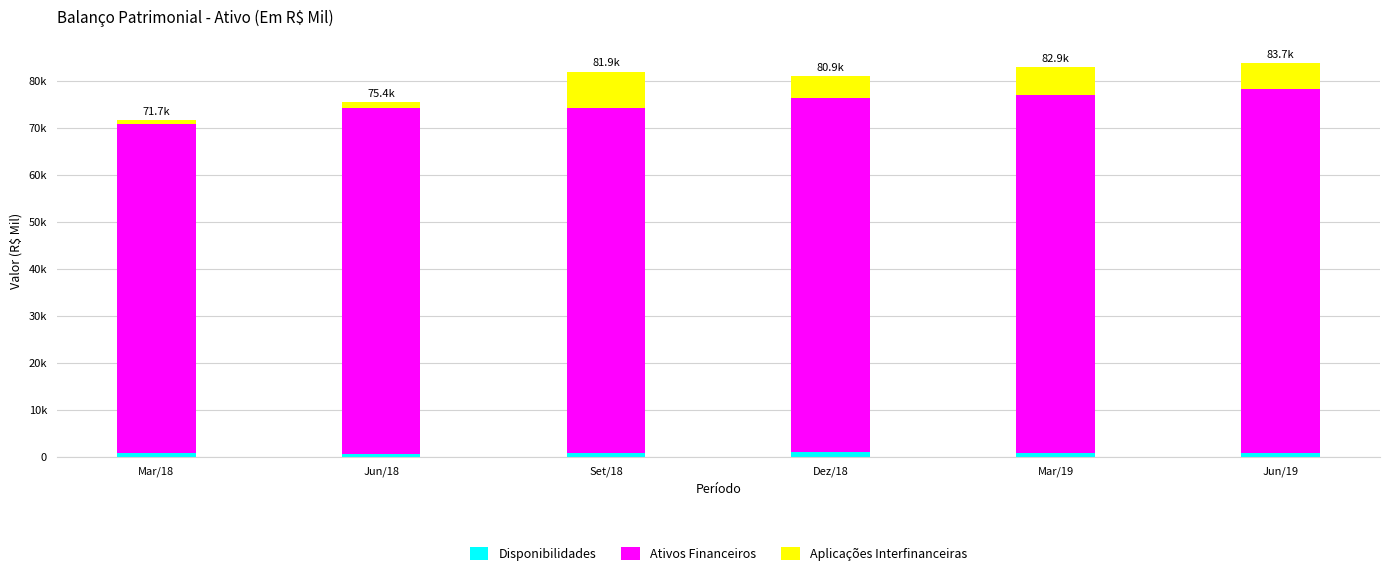

List the series in order of their peak value, lowest first.

Disponibilidades, Aplicações Interfinanceiras, Ativos Financeiros